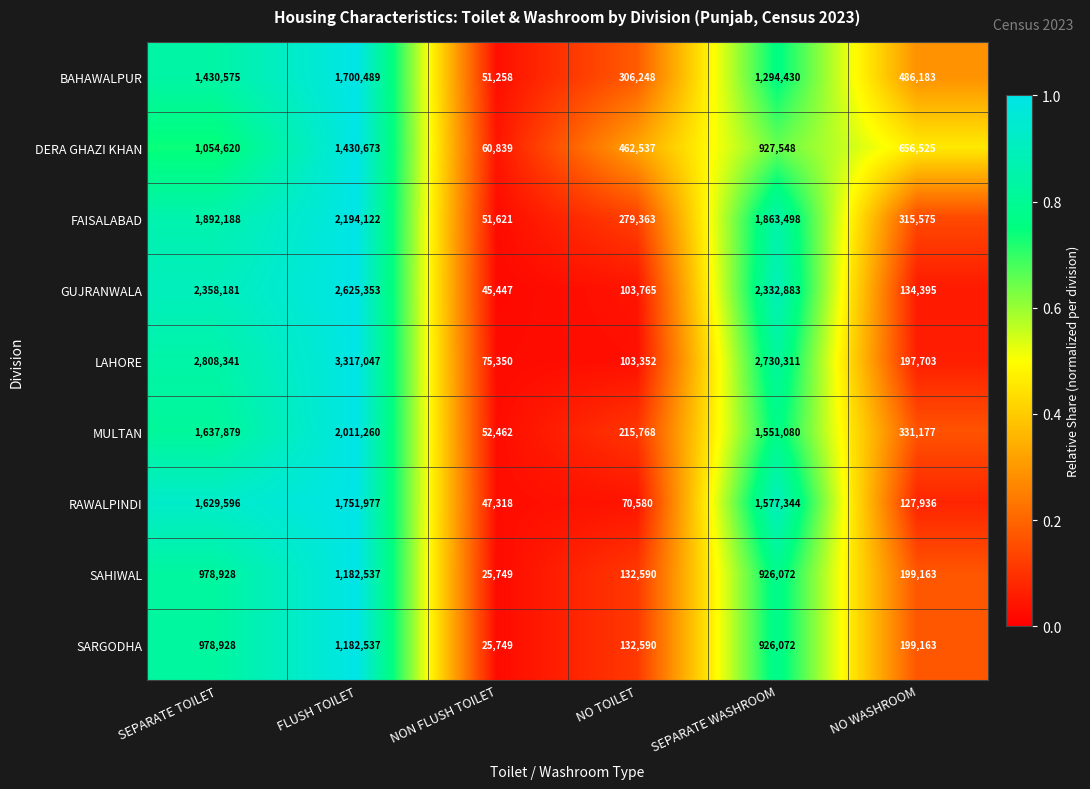

Rank the categories by GUJRANWALA value from highest to lowest.

FLUSH TOILET, SEPARATE TOILET, SEPARATE WASHROOM, NO WASHROOM, NO TOILET, NON FLUSH TOILET